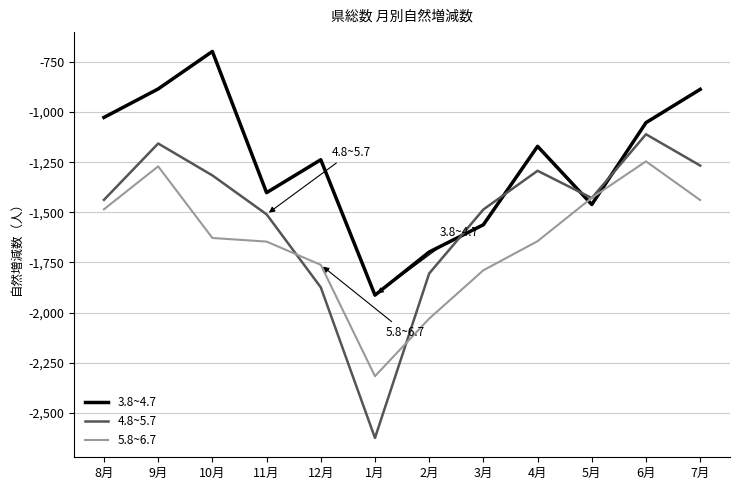

Which series ends up on top after the final intersection of 3.8~4.7 and 5.8~6.7?

3.8~4.7